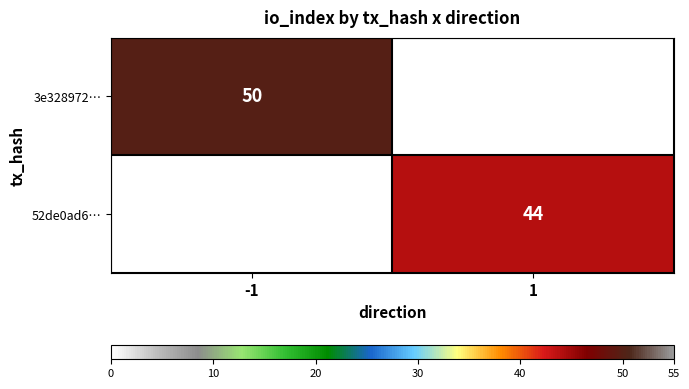

The 52de0ad6… series shows 44 at 1. True or false?

True